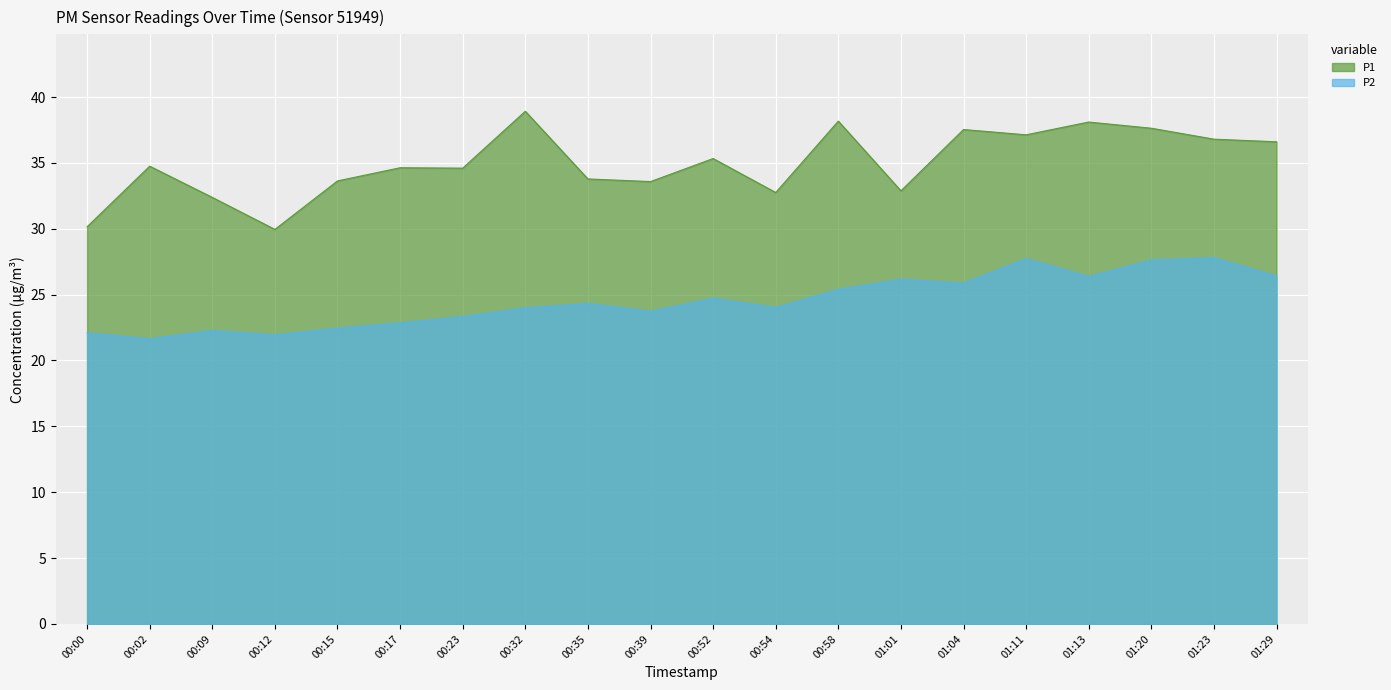

At which category does P1 reach its first local peak?

00:02